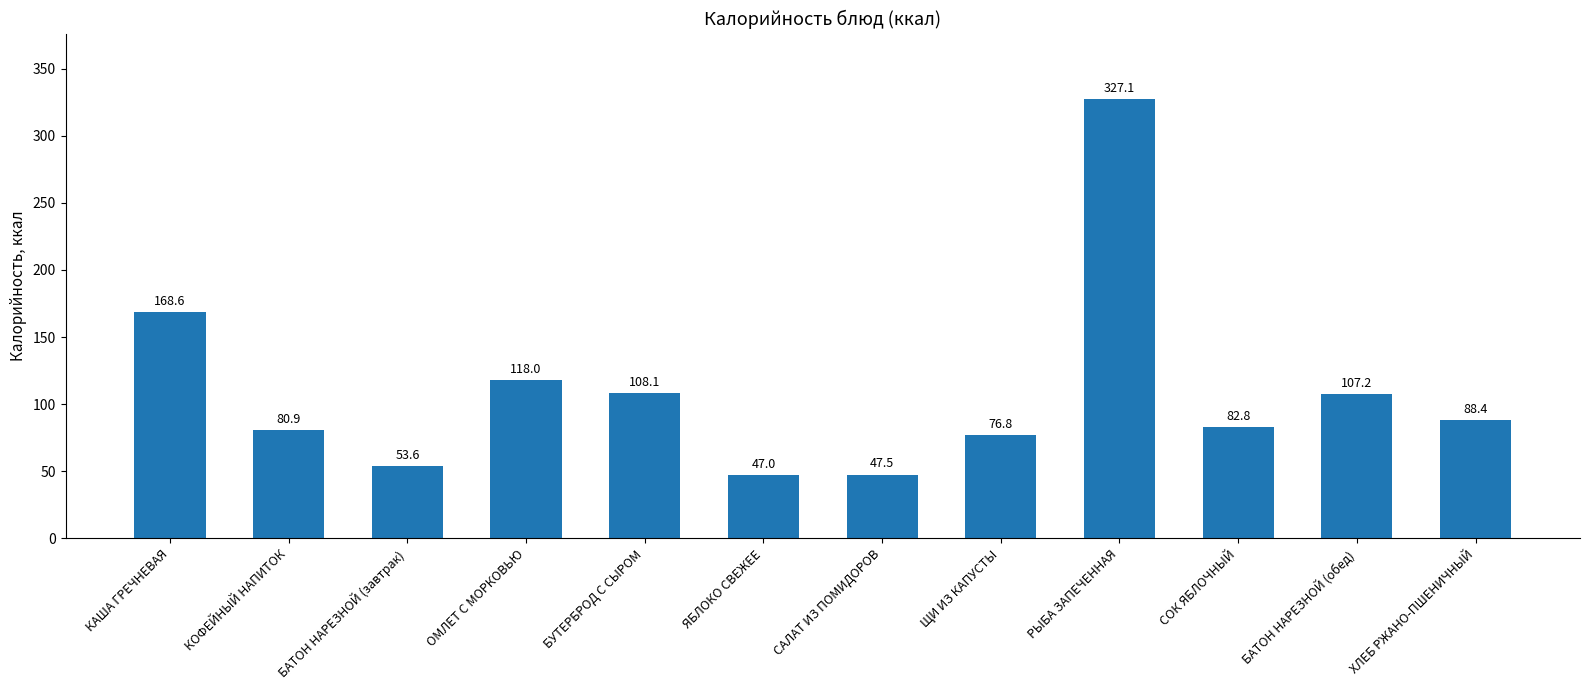

What is the sum of all values?

1306.0